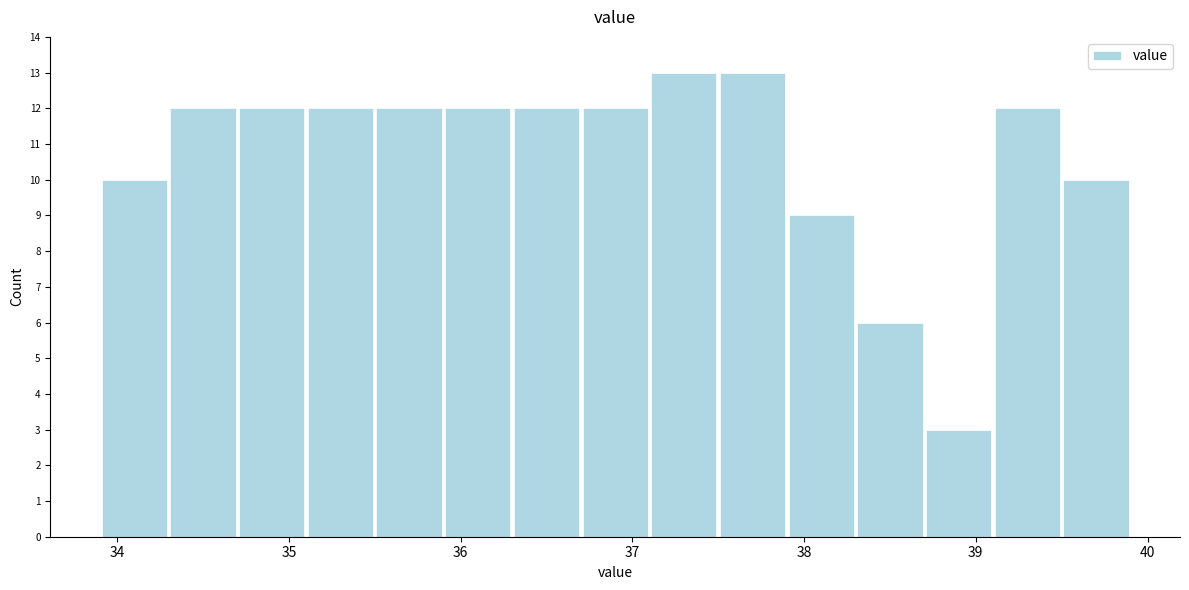

Reading left to right, transcribe this chart: for each bar, give the range it covers on the x-axis and its height. The values are not printed on the chart, so give them approximately, as read against the axis.

33.9 to 34.3: 10
34.3 to 34.7: 12
34.7 to 35.1: 12
35.1 to 35.5: 12
35.5 to 35.9: 12
35.9 to 36.3: 12
36.3 to 36.7: 12
36.7 to 37.1: 12
37.1 to 37.5: 13
37.5 to 37.9: 13
37.9 to 38.3: 9
38.3 to 38.7: 6
38.7 to 39.1: 3
39.1 to 39.5: 12
39.5 to 39.9: 10